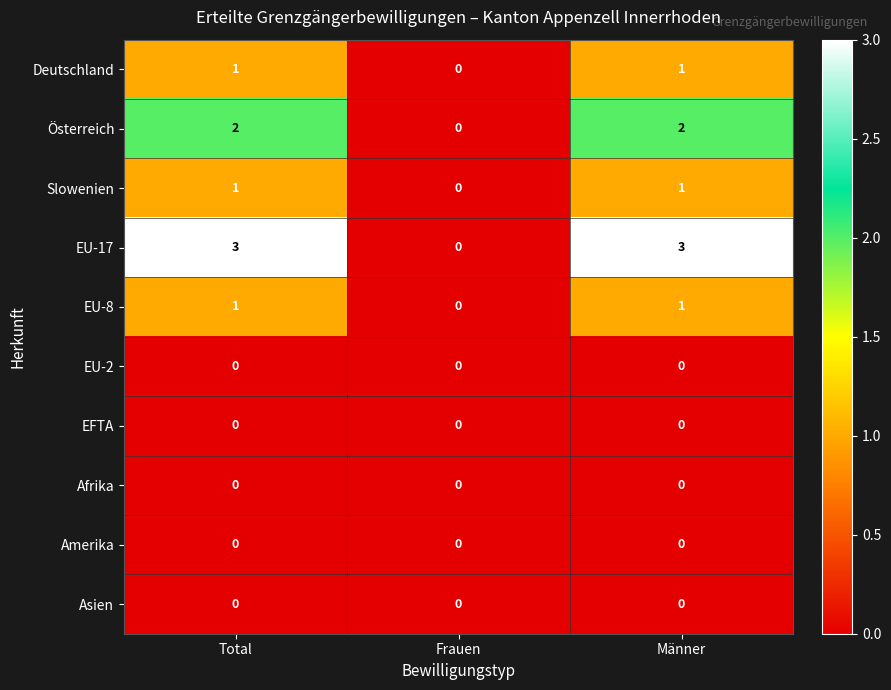

The value of Asien at Frauen is 0. True or false?

True